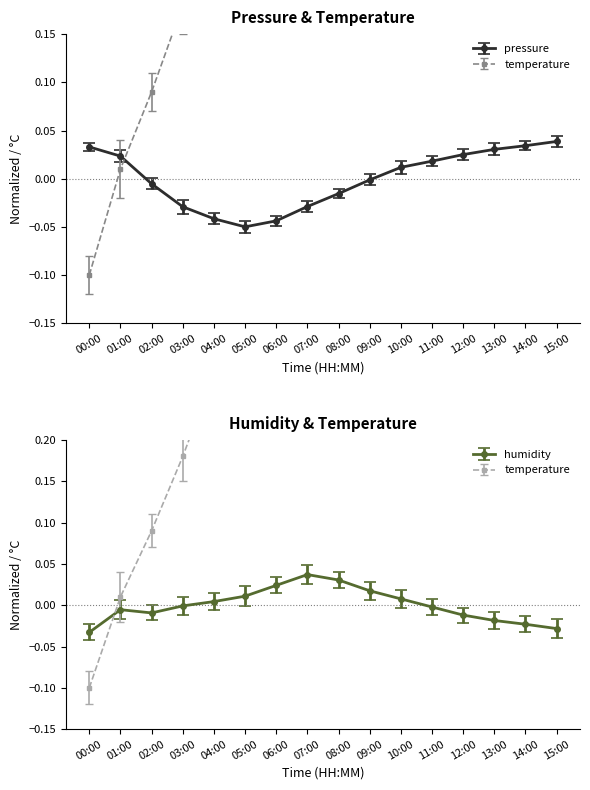

Reading right to left, what are all the values shown in this chart?

pressure: 15:00=0.0	14:00=0.0	13:00=0.0	12:00=0.0	11:00=0.0	10:00=0.0	09:00=-0.0	08:00=-0.0	07:00=-0.0	06:00=-0.0	05:00=-0.0	04:00=-0.0	03:00=-0.0	02:00=-0.0	01:00=0.0	00:00=0.0
temperature: 15:00=0.8	14:00=1.0	13:00=1.1	12:00=1.2	11:00=1.2	10:00=1.1	09:00=1.0	08:00=0.8	07:00=0.7	06:00=0.5	05:00=0.4	04:00=0.3	03:00=0.2	02:00=0.1	01:00=0.0	00:00=-0.1
humidity: 15:00=-0.0	14:00=-0.0	13:00=-0.0	12:00=-0.0	11:00=-0.0	10:00=0.0	09:00=0.0	08:00=0.0	07:00=0.0	06:00=0.0	05:00=0.0	04:00=0.0	03:00=-0.0	02:00=-0.0	01:00=-0.0	00:00=-0.0